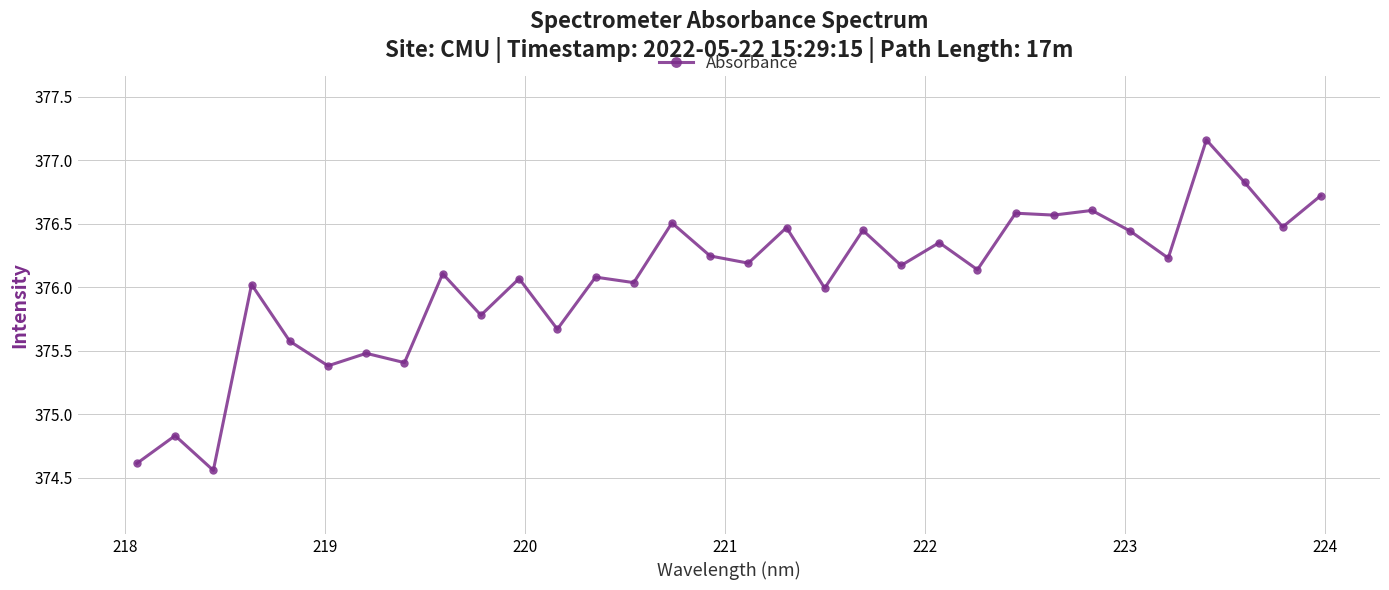

What is the value of the 5th point from the left?

375.6